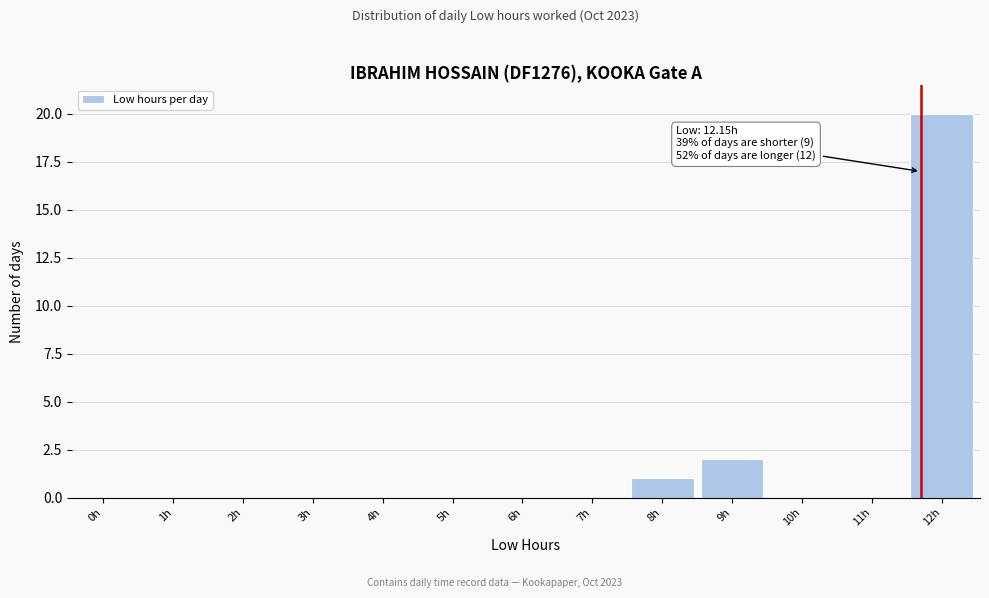

Reading left to right, list all the values displayed in this chart.

0h=0	1h=0	2h=0	3h=0	4h=0	5h=0	6h=0	7h=0	8h=1	9h=2	10h=0	11h=0	12h=20